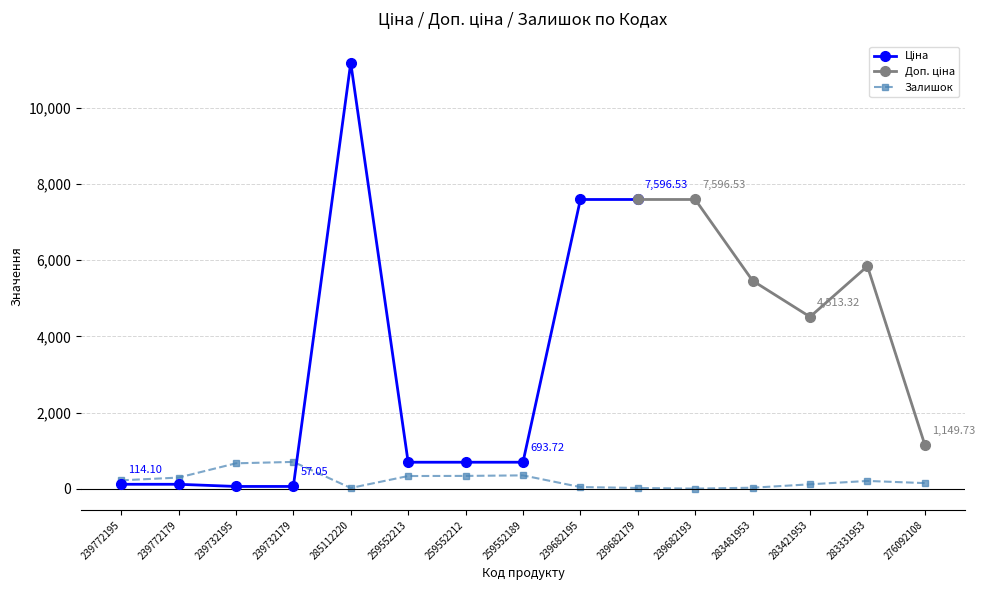

At which category does the chart reach its minimum across all series?

239682193